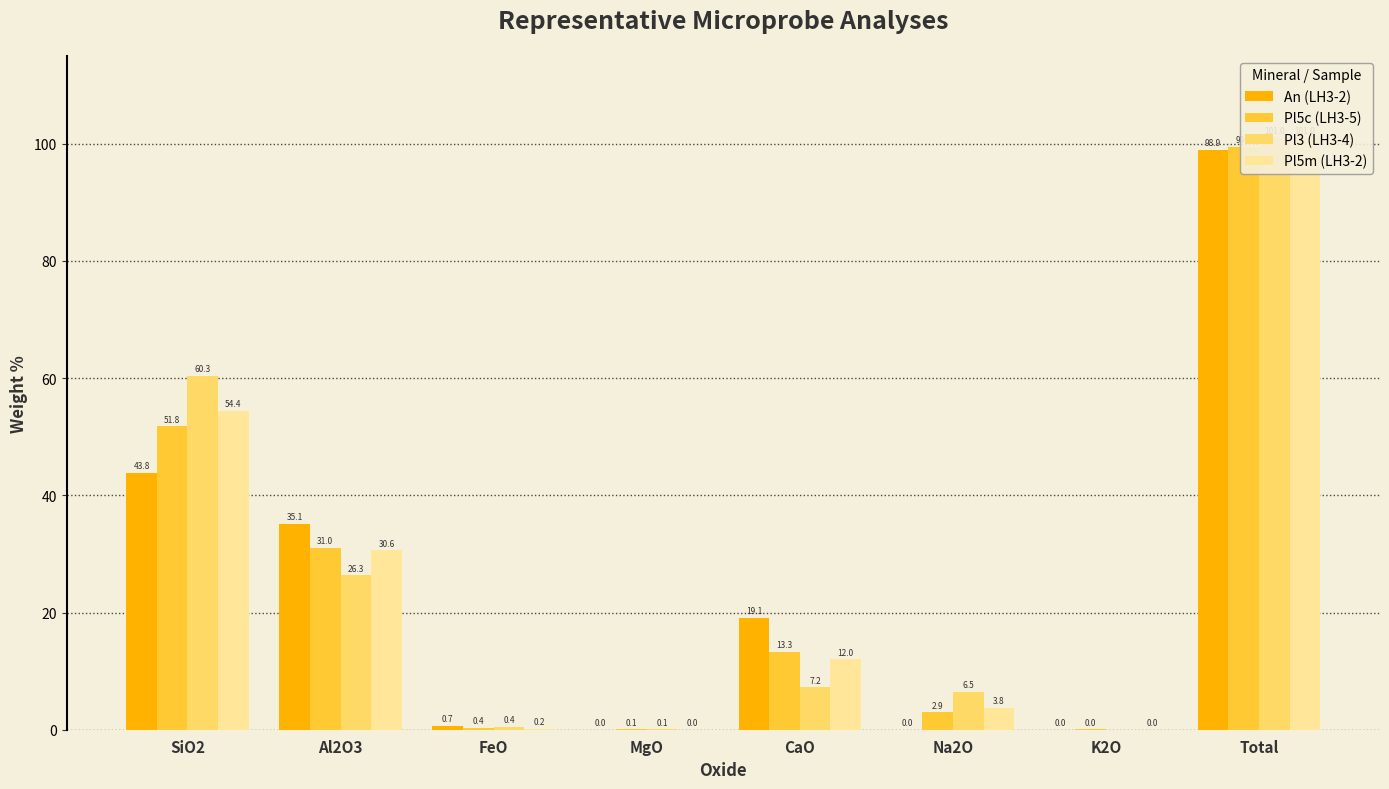

How many bars are there in each group?

4